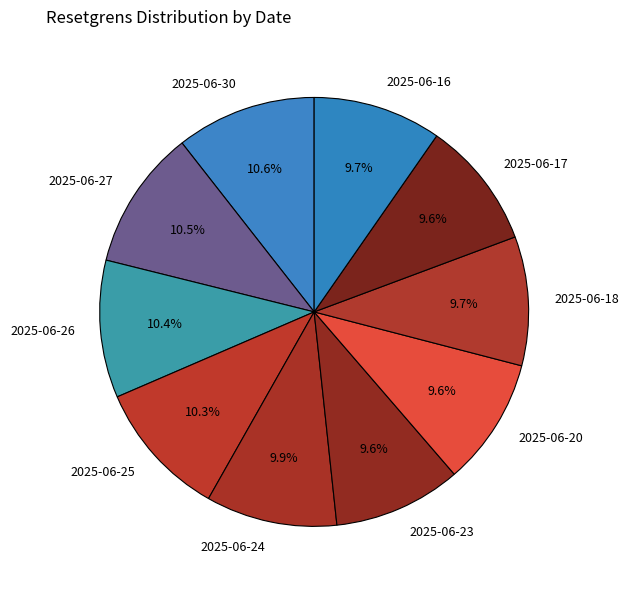

True or false: 2025-06-27 accounts for 22% of the total.

False